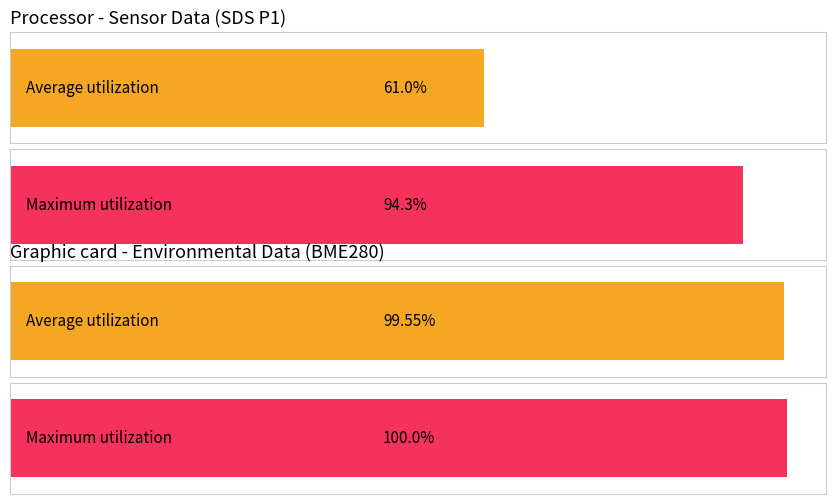

Are the bars grouped side by side (vs. stacked)?

Yes